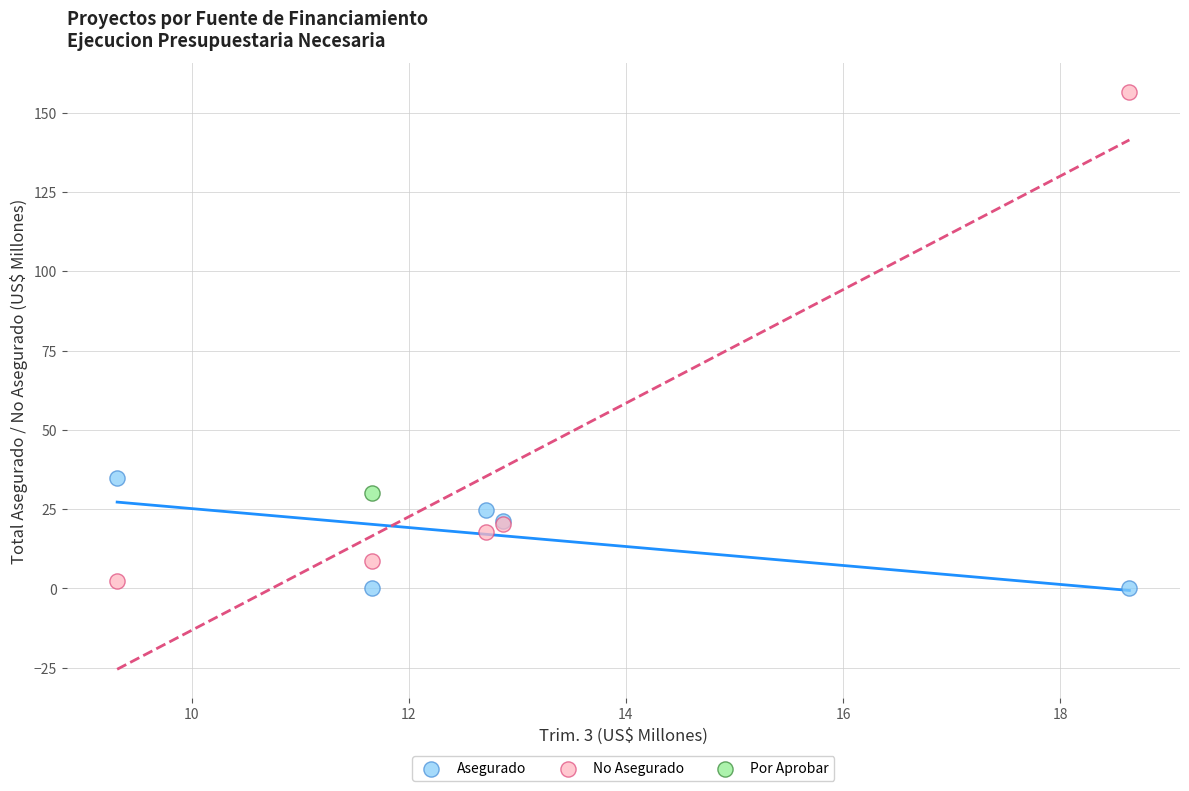

What are all the series names shown in the legend?

Asegurado, No Asegurado, Por Aprobar